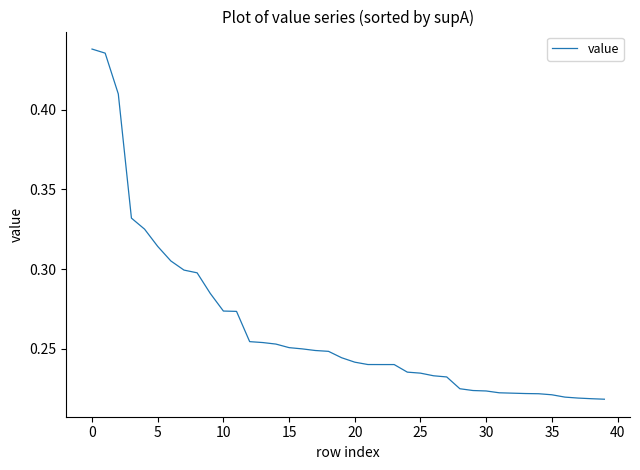

How many lines are shown in the chart?

1